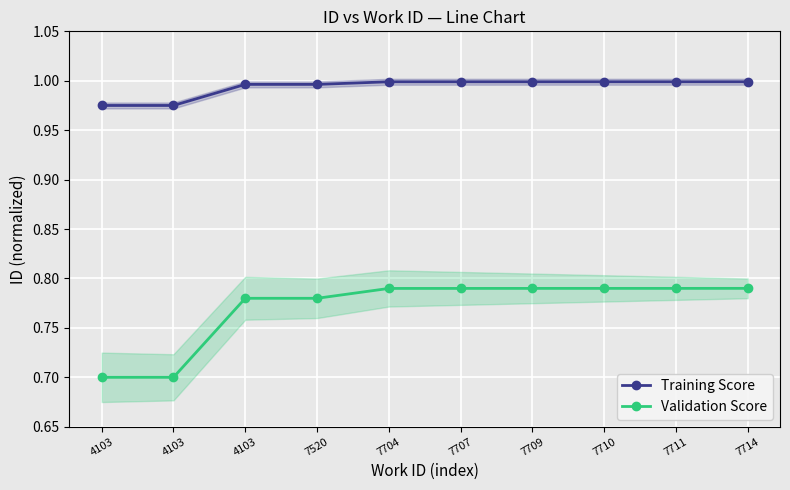

Where is the first local minimum for Validation Score?

7520